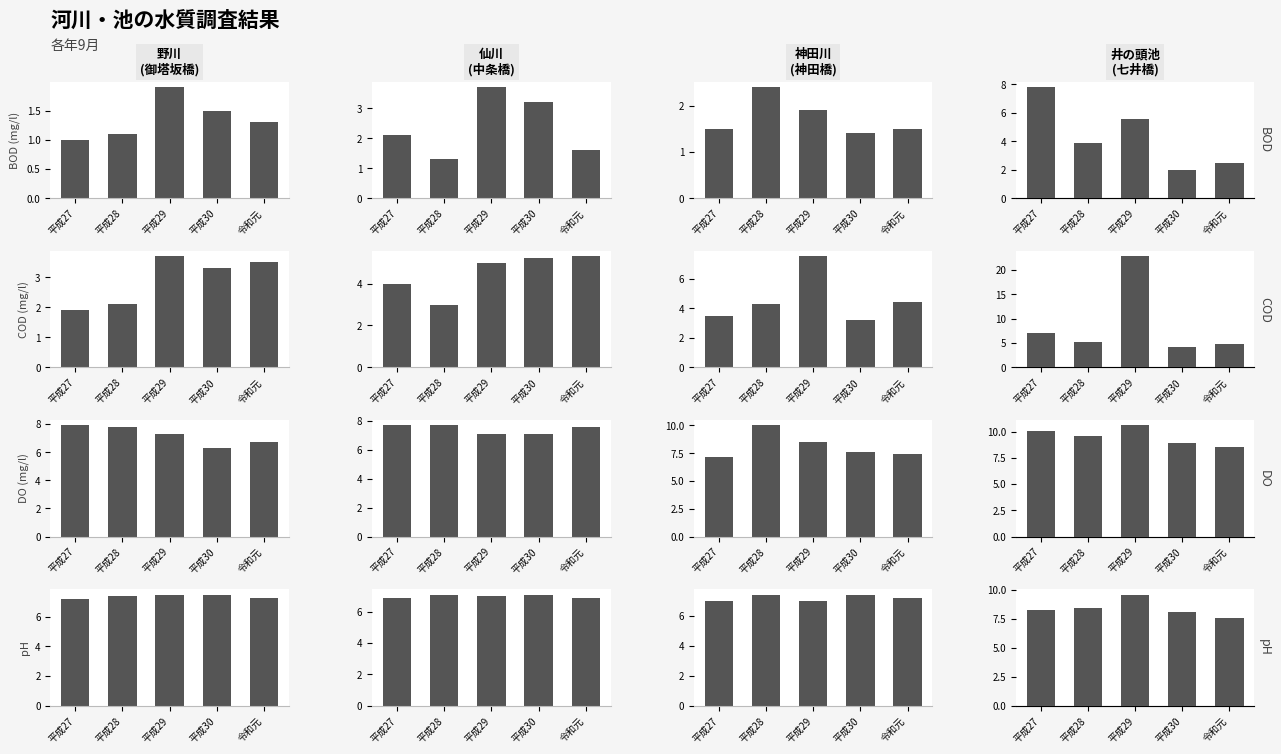

Is it true that pH equals 8.4 at 平成28?

True